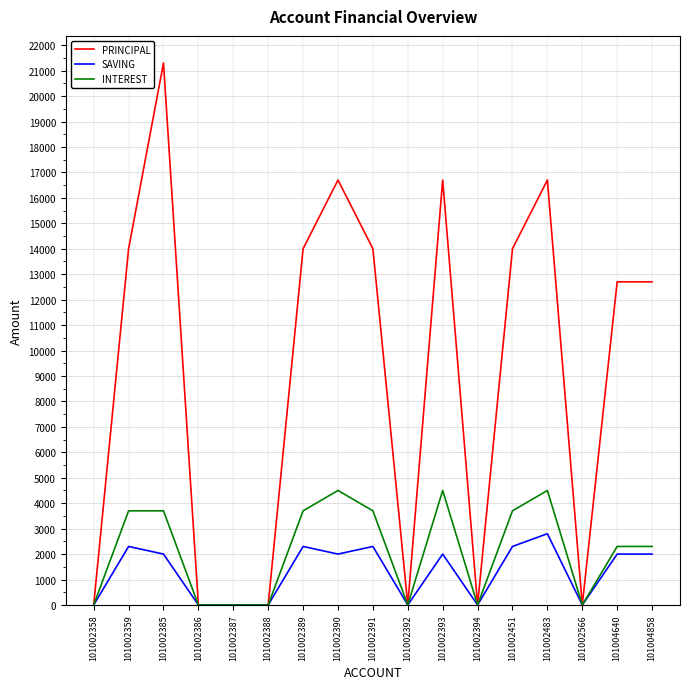

Which series has the widest spread of values?

PRINCIPAL